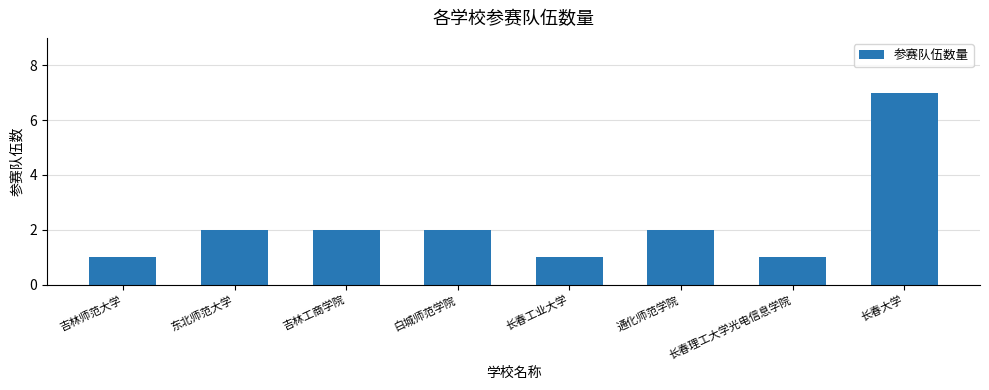

Reading right to left, what are all the values shown in this chart?

7	1	2	1	2	2	2	1